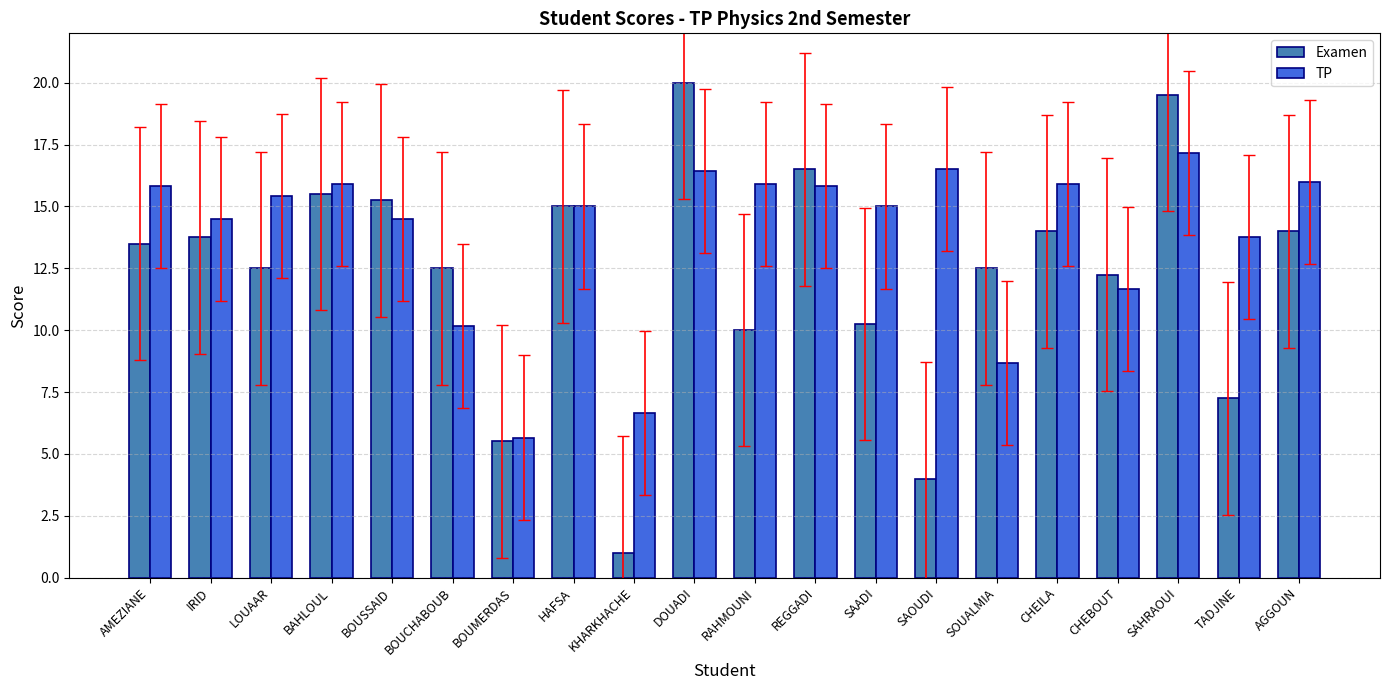

How many bars are there in each group?

2